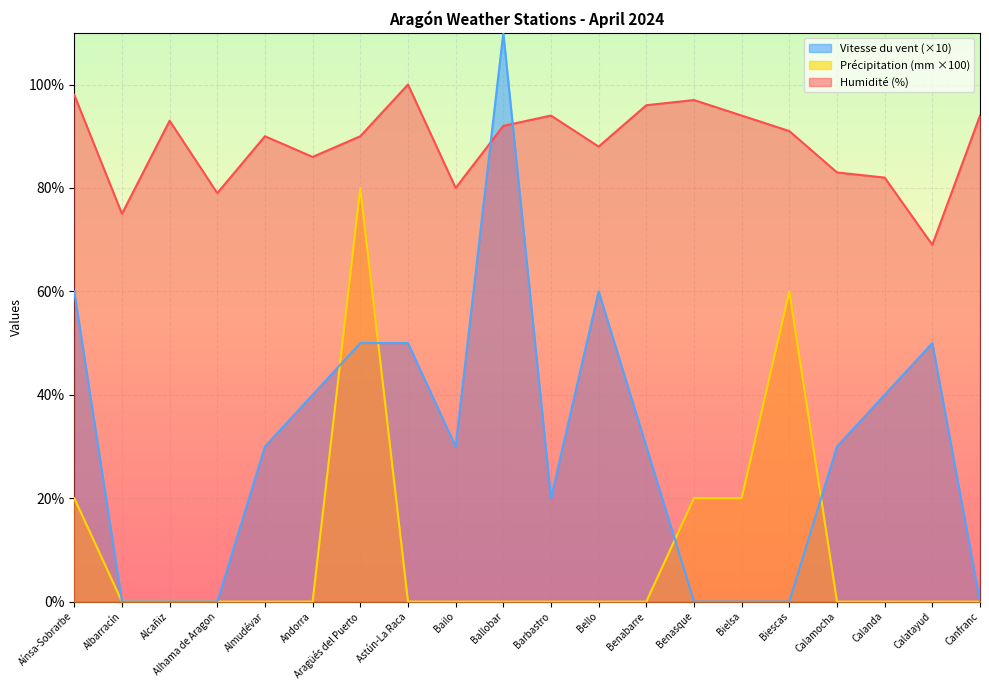

Does the chart display data point markers on the line(s)?

No